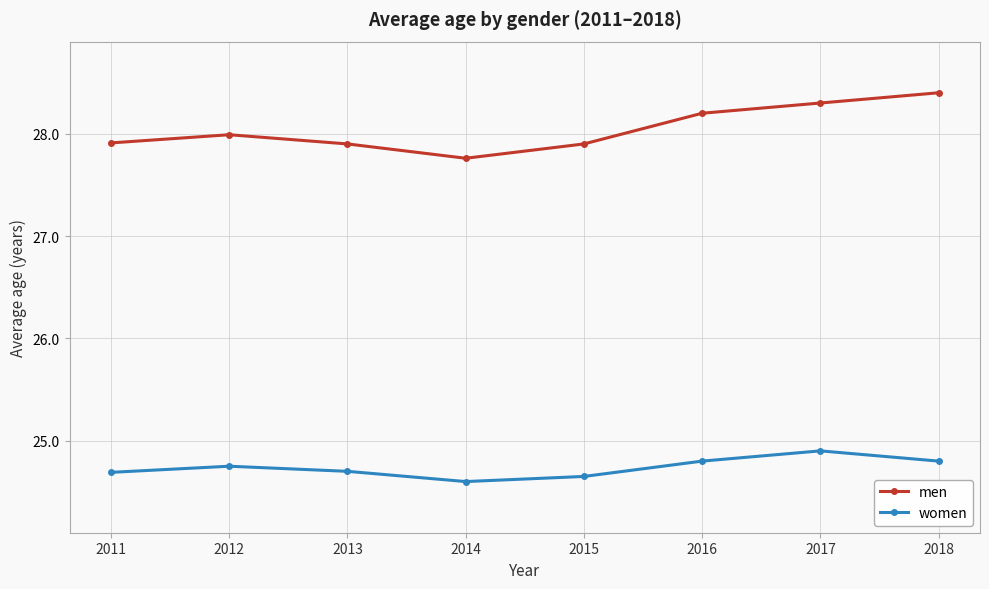

What is the spread (max minus min) of values at 2013?

3.2